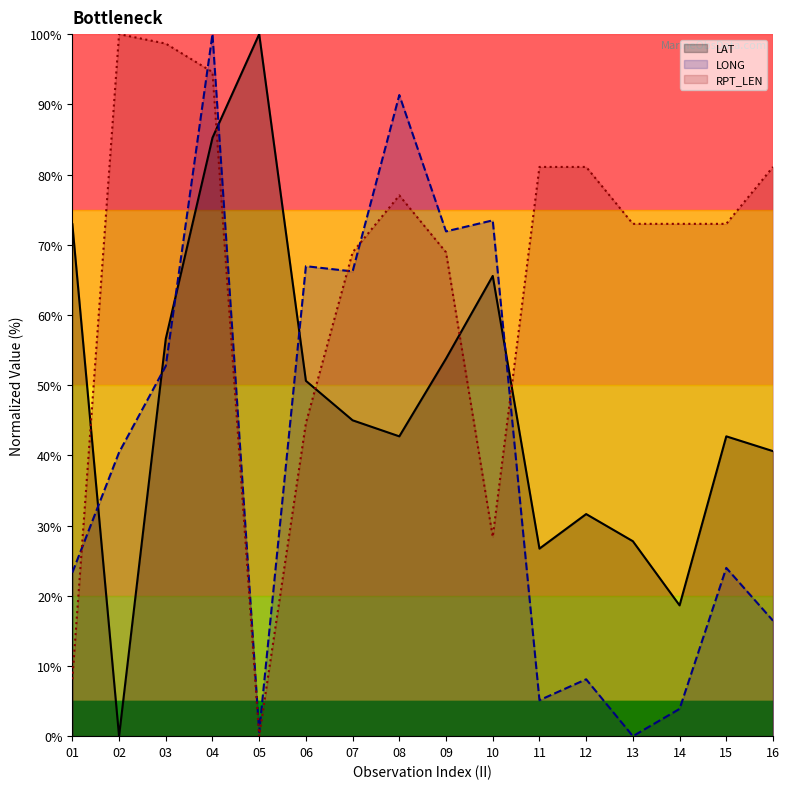

What is the value of the RPT_LEN point at the 4th from the left?

94.6